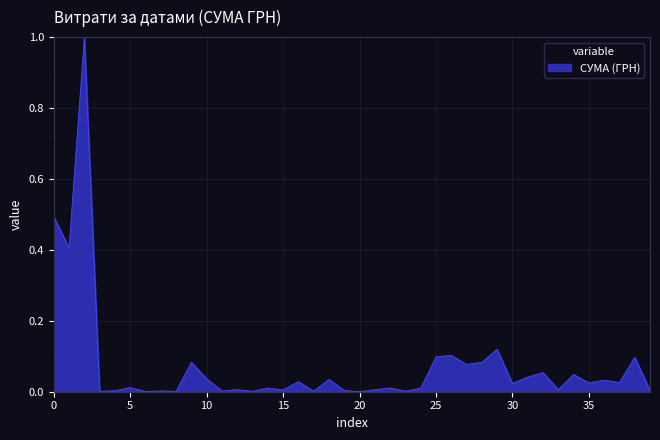

What is the difference between the maximum and minimum values?

1.0